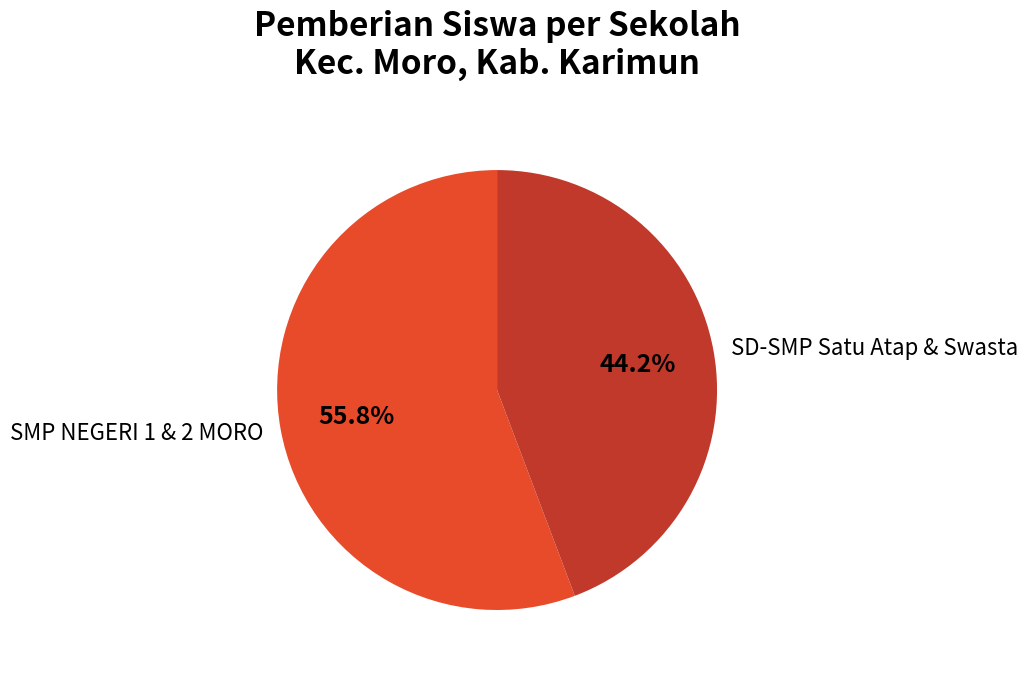

What is the smallest slice in the pie chart?

SD-SMP Satu Atap & Swasta